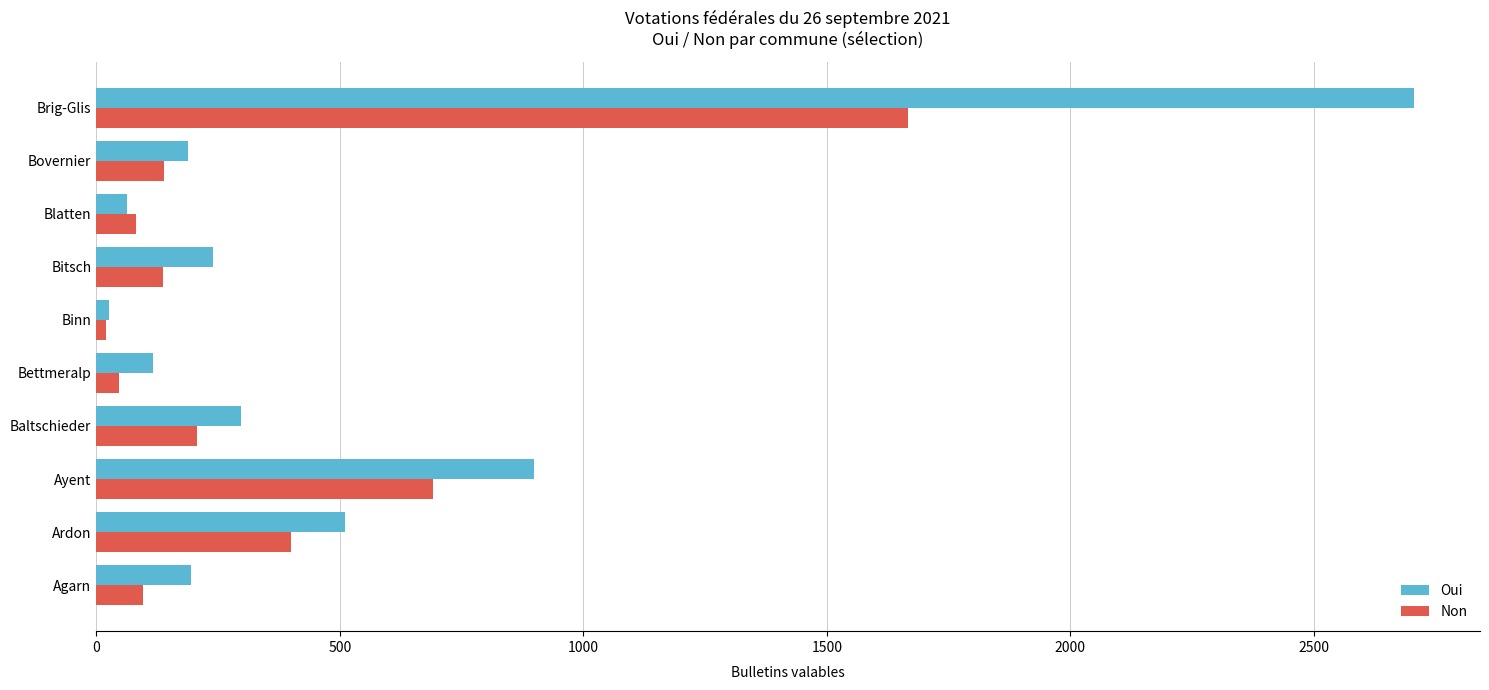

List the series in order of their overall mean, lowest first.

Non, Oui